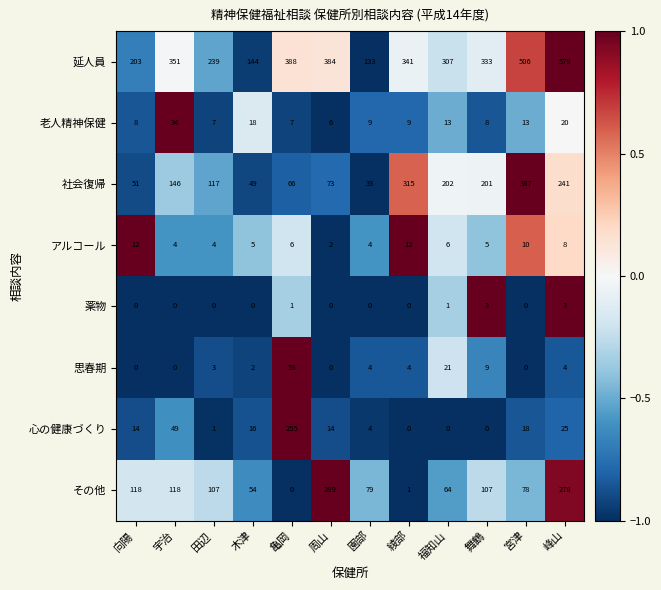

What is the sum of all 社会復帰 values?

1881